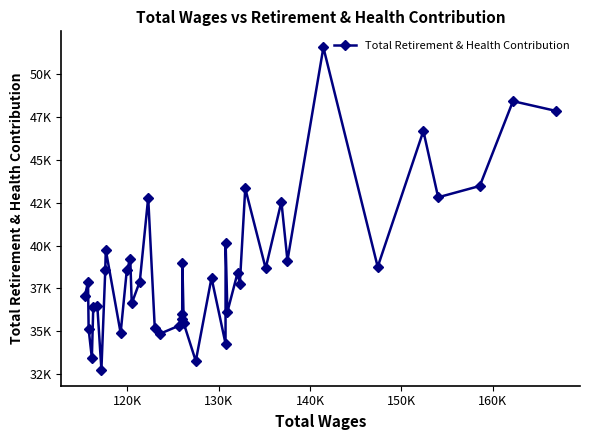

How many points are lower than both their immediate neighbors (excluding endpoints)?

14